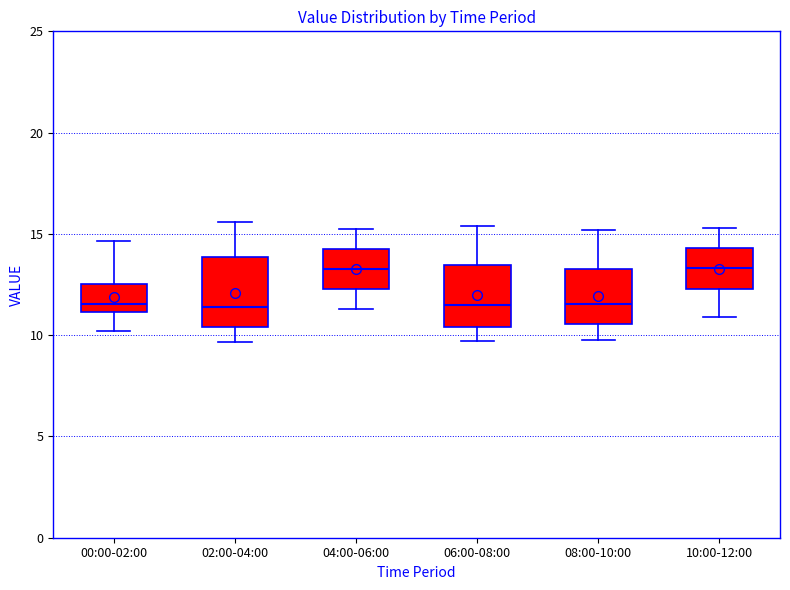

Reading left to right, transcribe this box plot: for each box, give where its median line is, the range the box spans, and where its two whiskers end, as read against the y-axis. The values are not printed on the chart, so give them approximately, as read against the axis.

00:00-02:00: median 11.5, box 11.0 to 12.5, whiskers 10.0 to 14.5
02:00-04:00: median 11.5, box 10.5 to 14.0, whiskers 9.5 to 15.5
04:00-06:00: median 13.5, box 12.5 to 14.5, whiskers 11.5 to 15.5
06:00-08:00: median 11.5, box 10.5 to 13.5, whiskers 9.5 to 15.5
08:00-10:00: median 11.5, box 10.5 to 13.5, whiskers 10.0 to 15.0
10:00-12:00: median 13.5, box 12.5 to 14.5, whiskers 11.0 to 15.5